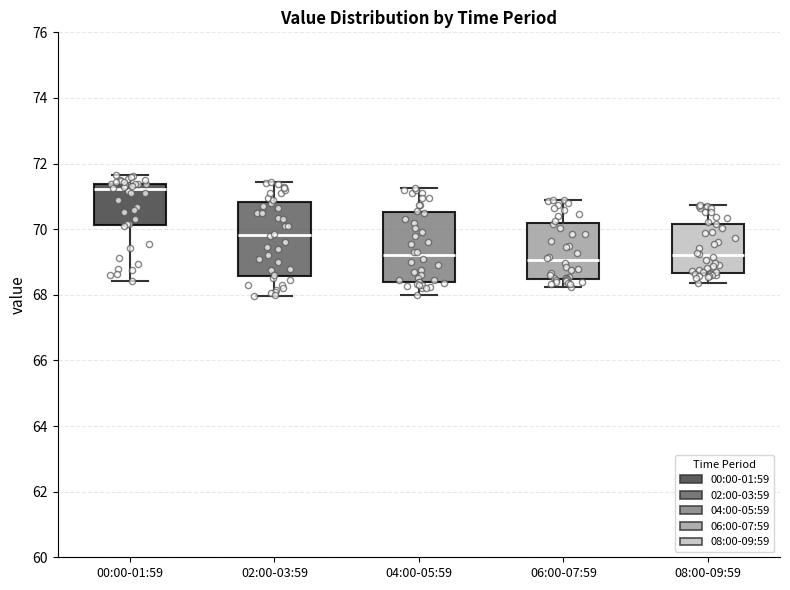

Reading left to right, transcribe this box plot: for each box, give where its median line is, the range the box spans, and where its two whiskers end, as read against the y-axis. The values are not printed on the chart, so give them approximately, as read against the axis.

00:00-01:59: median 71.2, box 70.2 to 71.4, whiskers 68.4 to 71.6
02:00-03:59: median 69.8, box 68.6 to 70.8, whiskers 68.0 to 71.4
04:00-05:59: median 69.2, box 68.4 to 70.6, whiskers 68.0 to 71.2
06:00-07:59: median 69.0, box 68.4 to 70.2, whiskers 68.2 to 71.0
08:00-09:59: median 69.2, box 68.6 to 70.2, whiskers 68.4 to 70.8